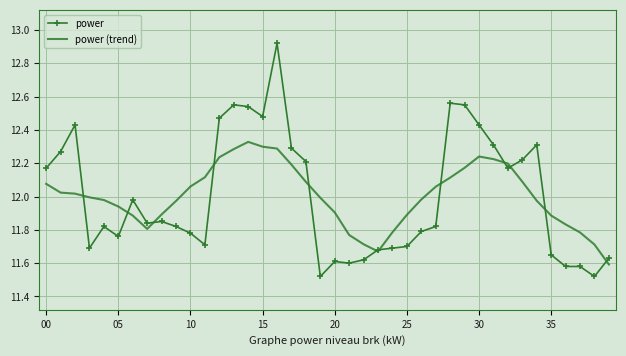

List the series in order of their peak value, highest first.

power, power (trend)